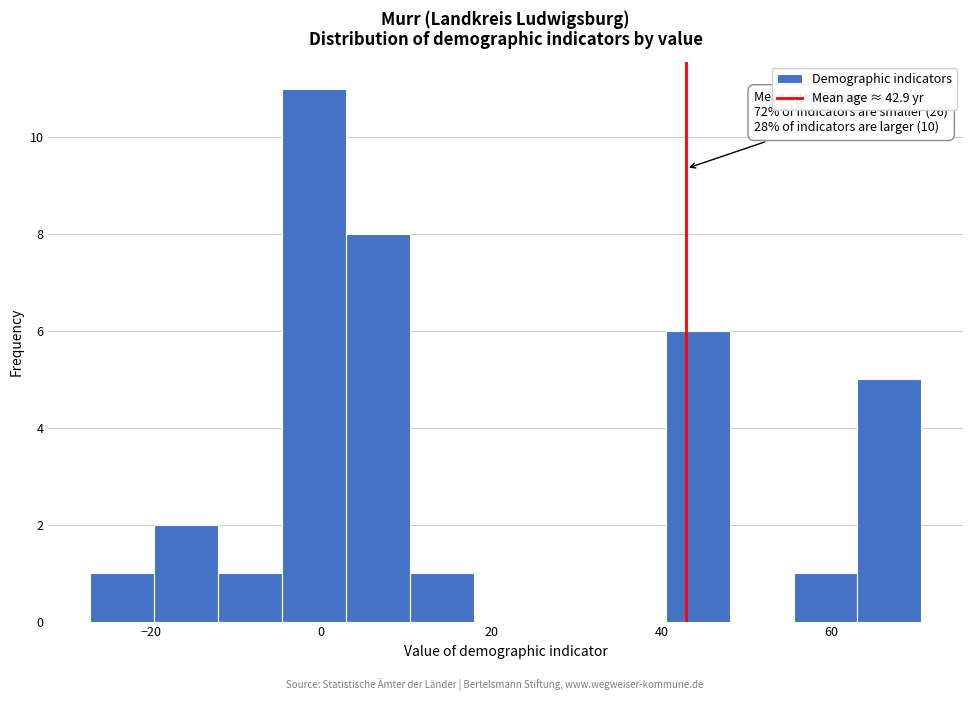

Read against the x-axis, roughly where is the centre of the tallest bar?

0